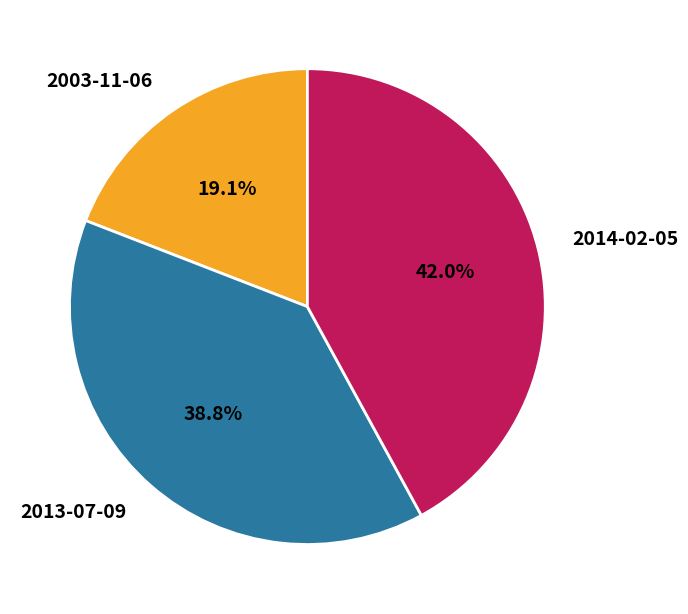

Count the number of slices in the pie.

3